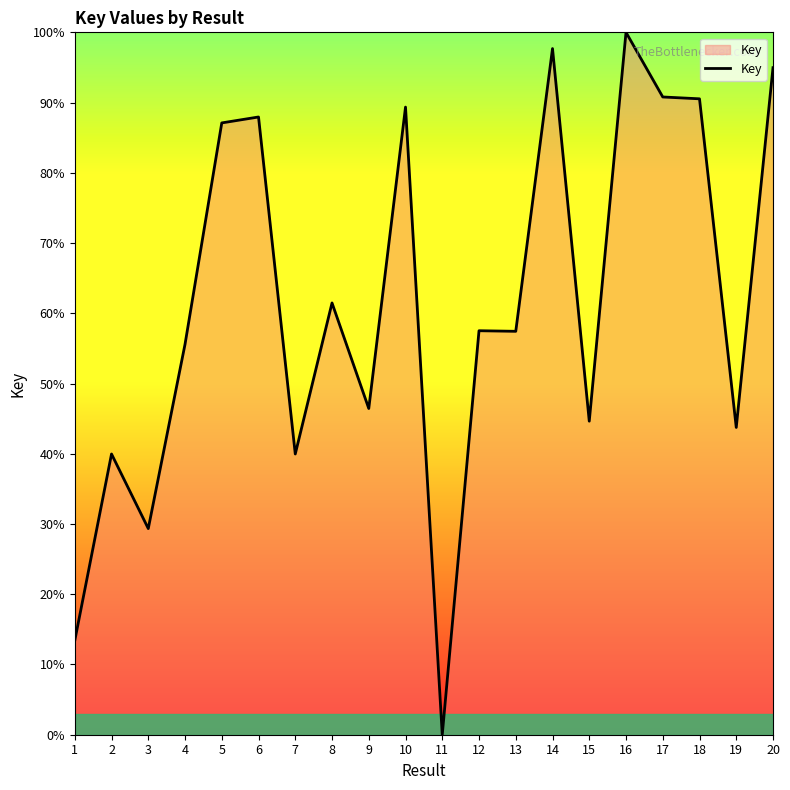

What is the value of the 4th point from the left?

0.6